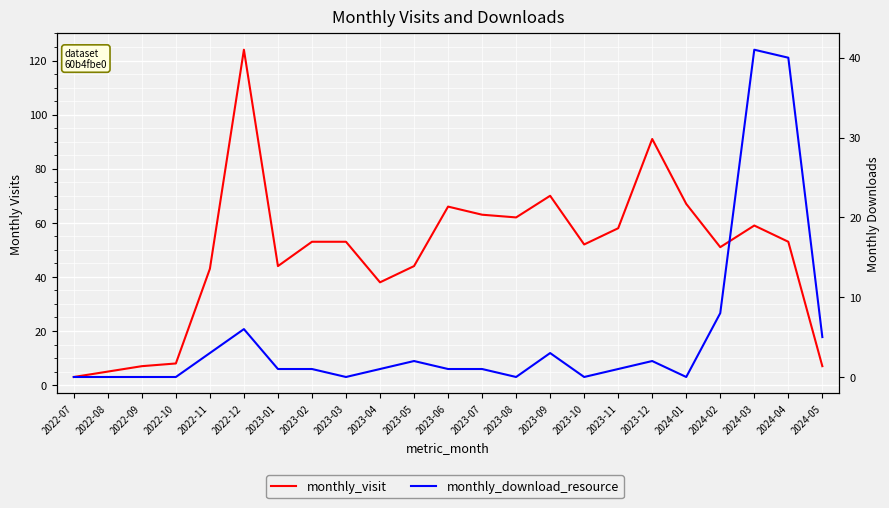

What is the label of the 15th point from the right?

2023-03